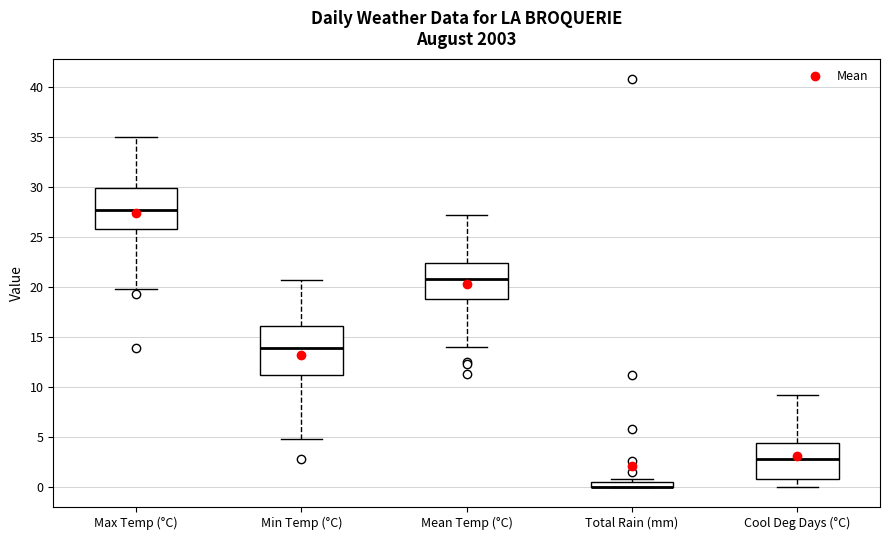

Which box is the tallest, from its lower edge to its upper edge?

Min Temp (°C)